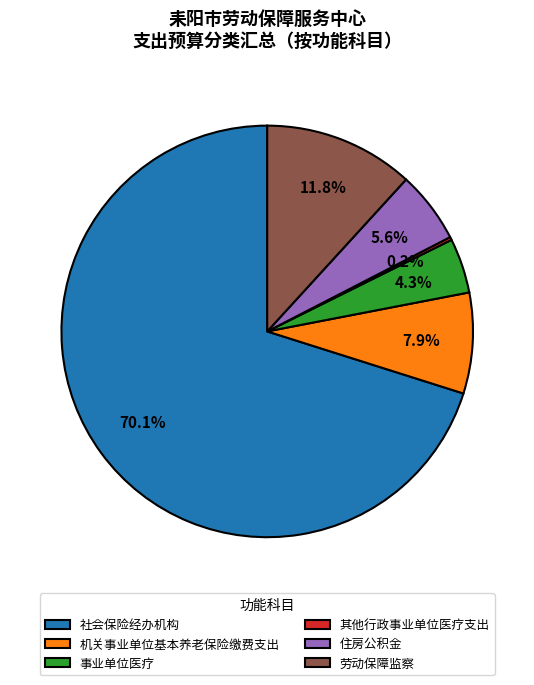

What portion of the pie excludes 机关事业单位基本养老保险缴费支出?

92.1%